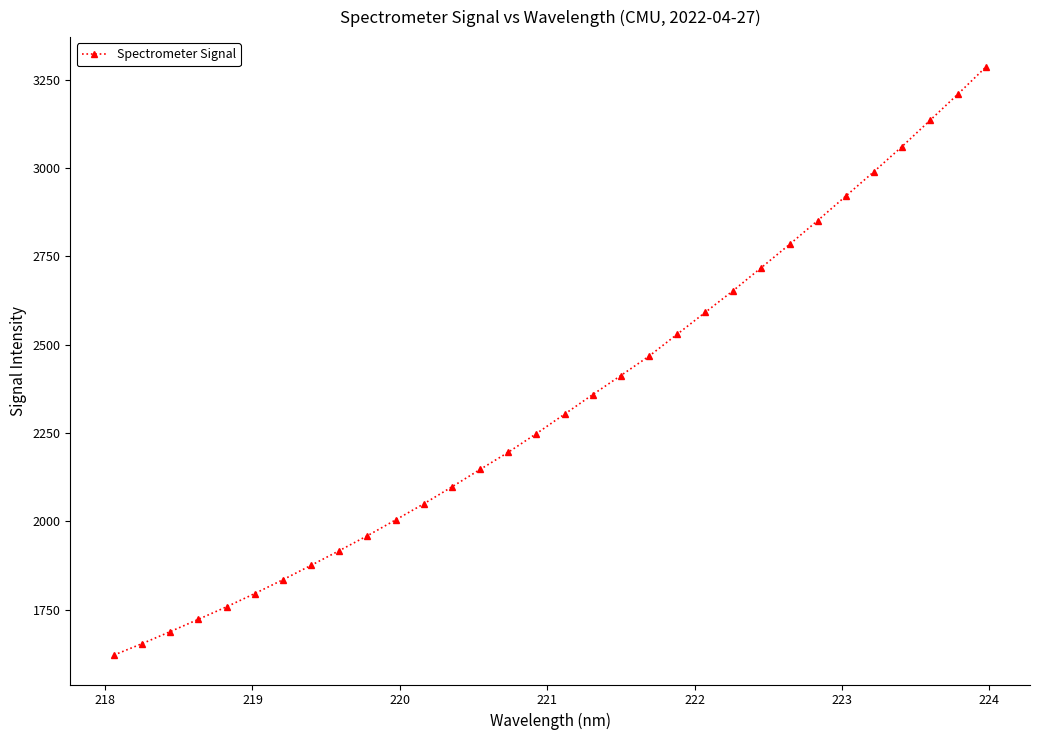

Reading left to right, extract all data points from this chart.

1621.9	1654.3	1688.3	1723.2	1758.5	1796.1	1835.2	1875.9	1917.4	1959.7	2004.4	2049.9	2097.9	2147.2	2195.8	2248.6	2303.7	2358.9	2412.9	2467.6	2529.6	2591.7	2653.6	2718.7	2784.2	2851.6	2920.9	2990.1	3061.1	3135.5	3210.5	3287.5